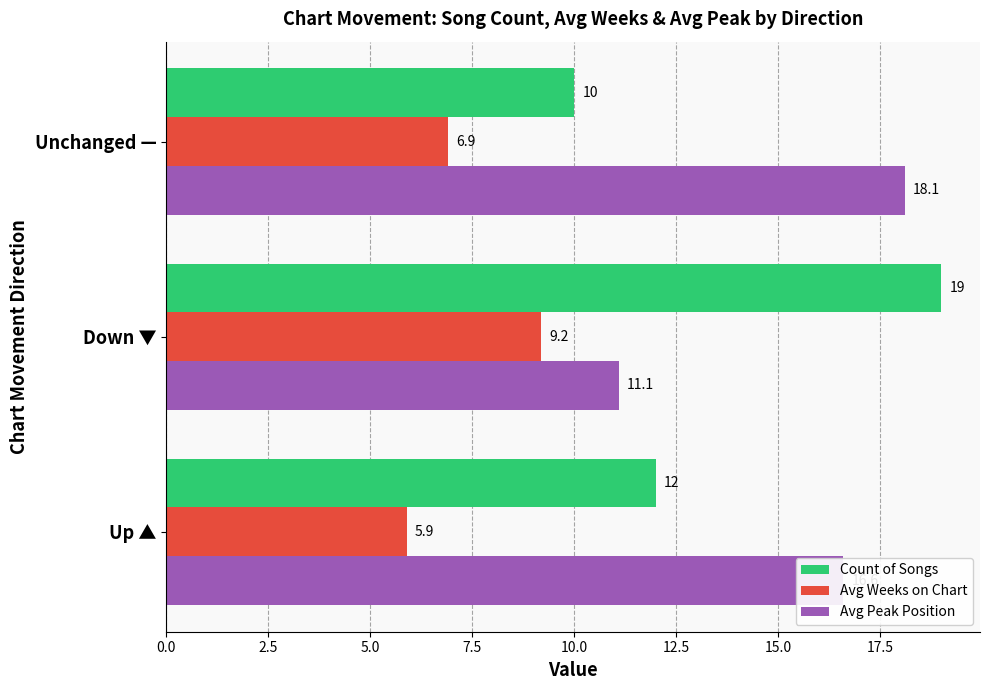

Which series has the widest spread of values?

Count of Songs